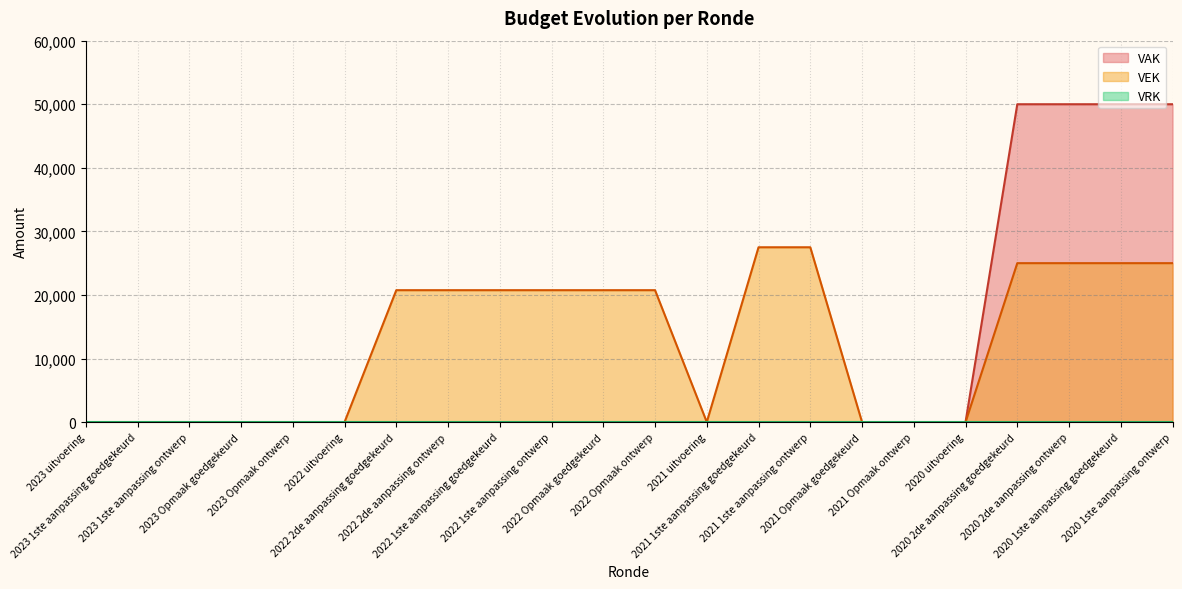

Which series has the largest range (max minus min)?

VAK